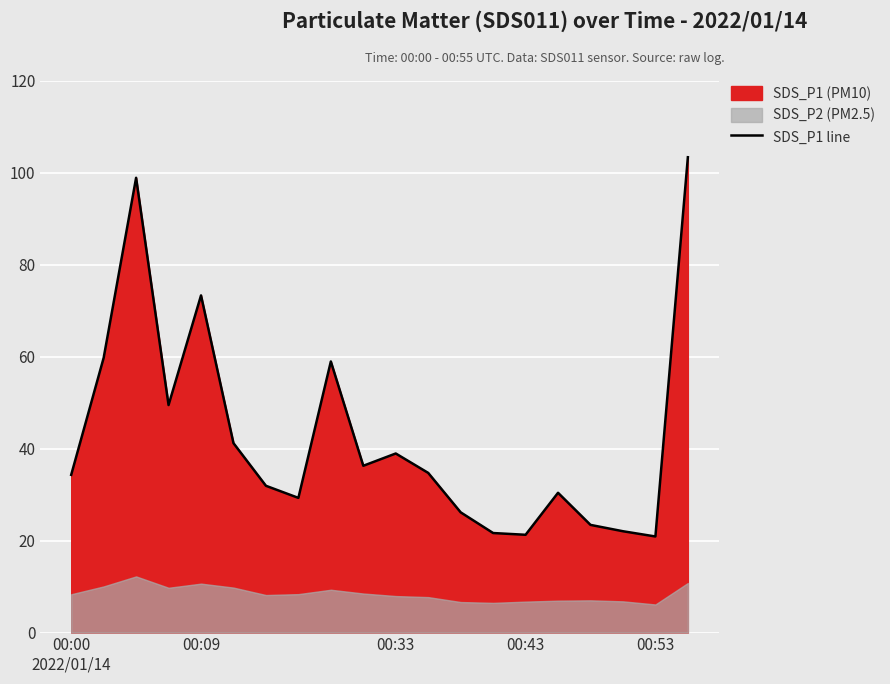

The SDS_P1 line series shows 73.3 at 00:09. True or false?

True